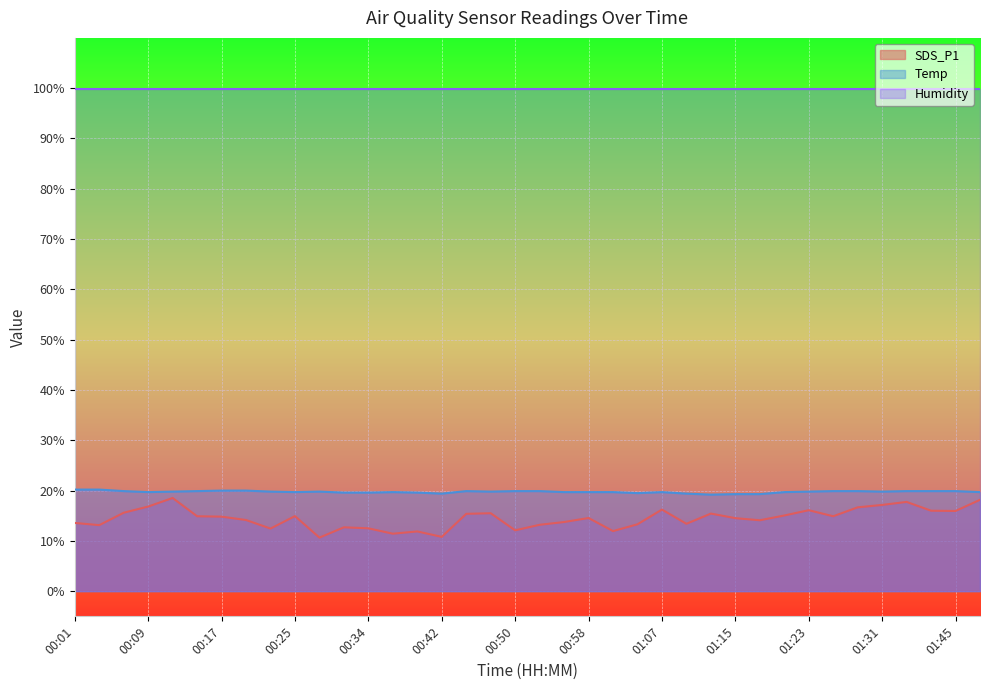

True or false: SDS_P1 and Temp intersect in this chart.

False